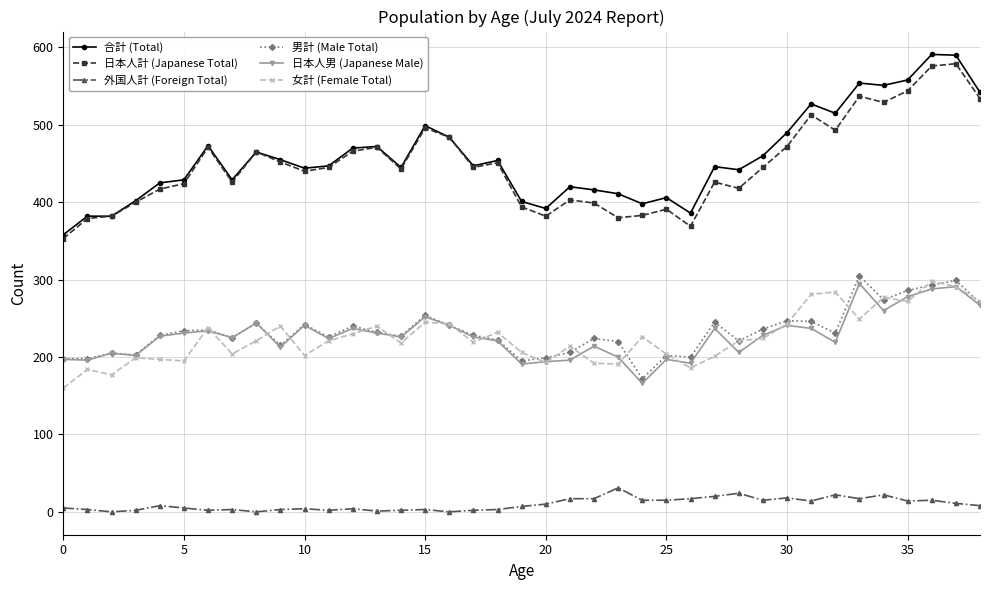

What is the value of the 外国人計 (Foreign Total) point at the 14th from the left?

1